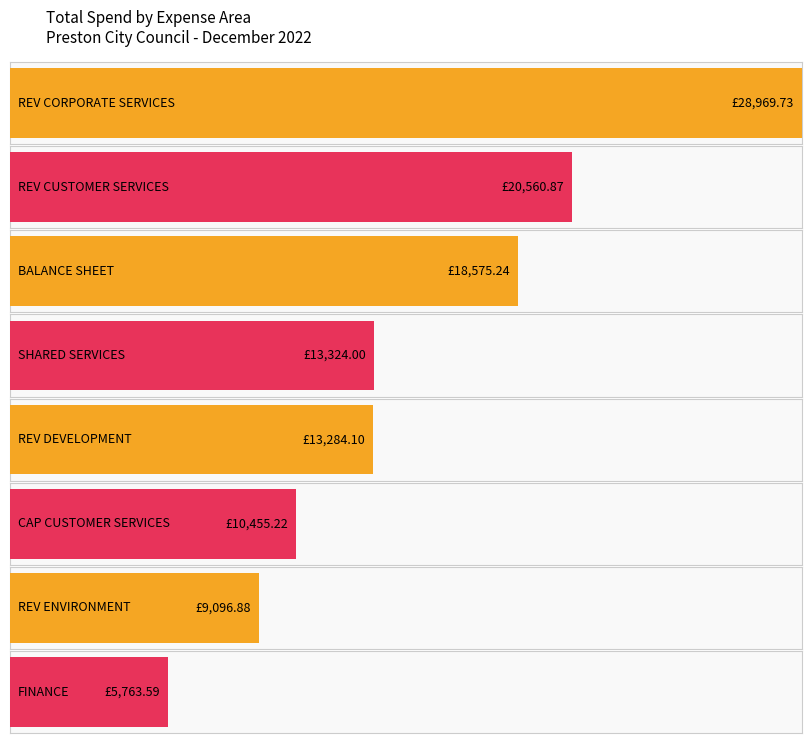

Does the chart contain any negative values?

No